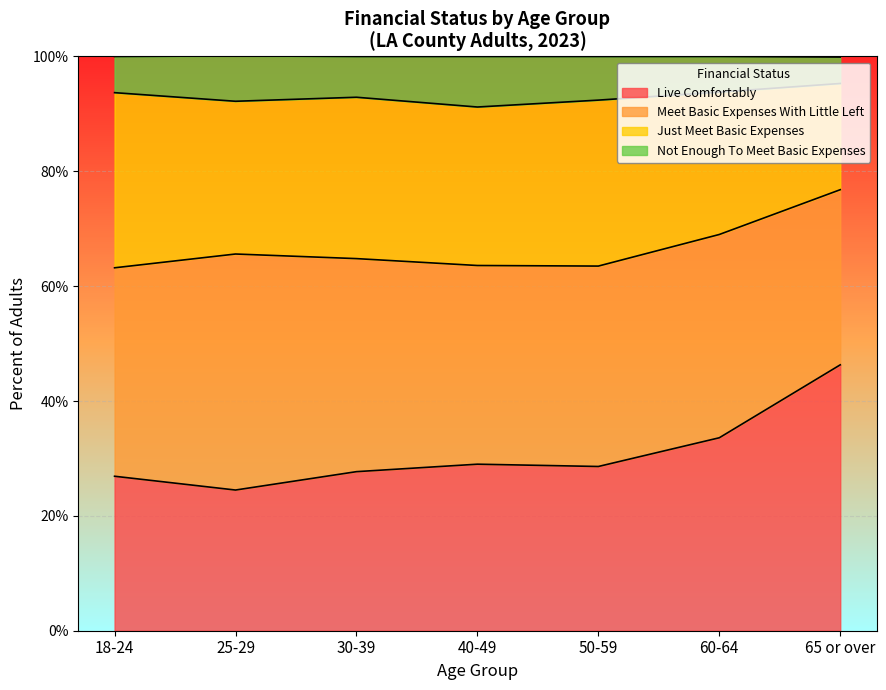

How many categories are shown in the chart?

7